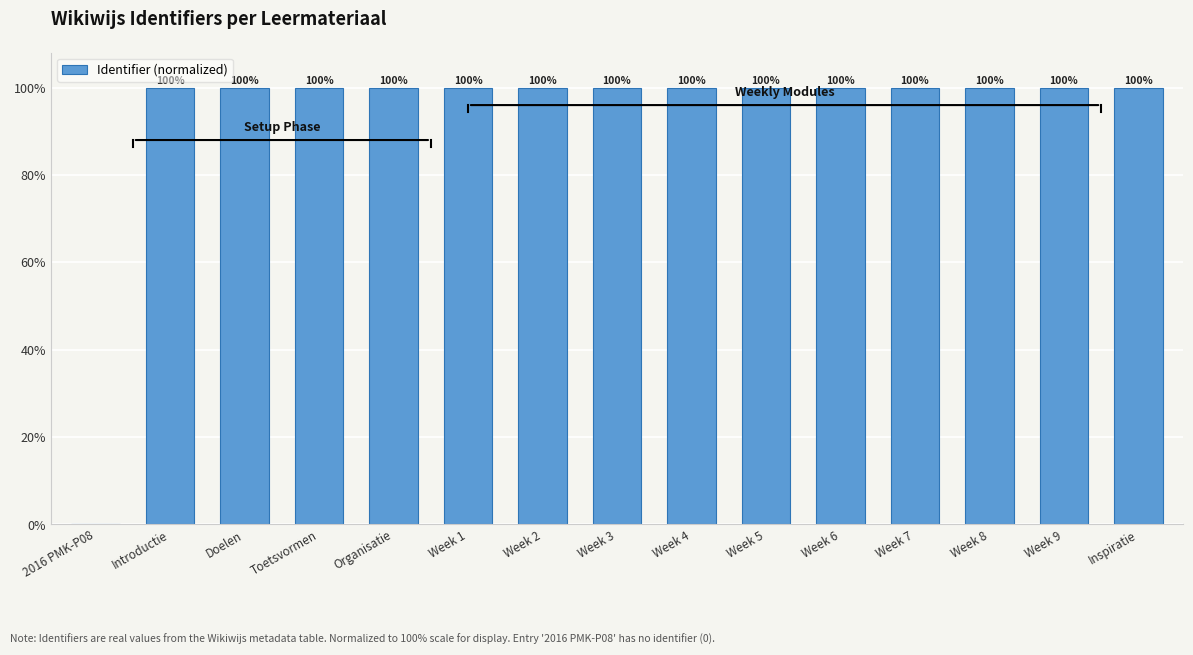

How many categories are shown in the chart?

15